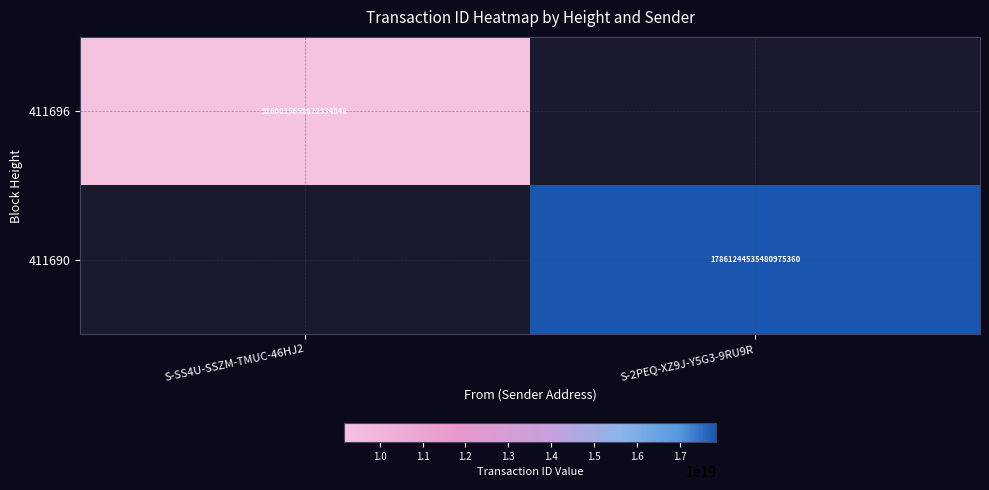

What is the smallest value displayed?

9160015658672334848.0